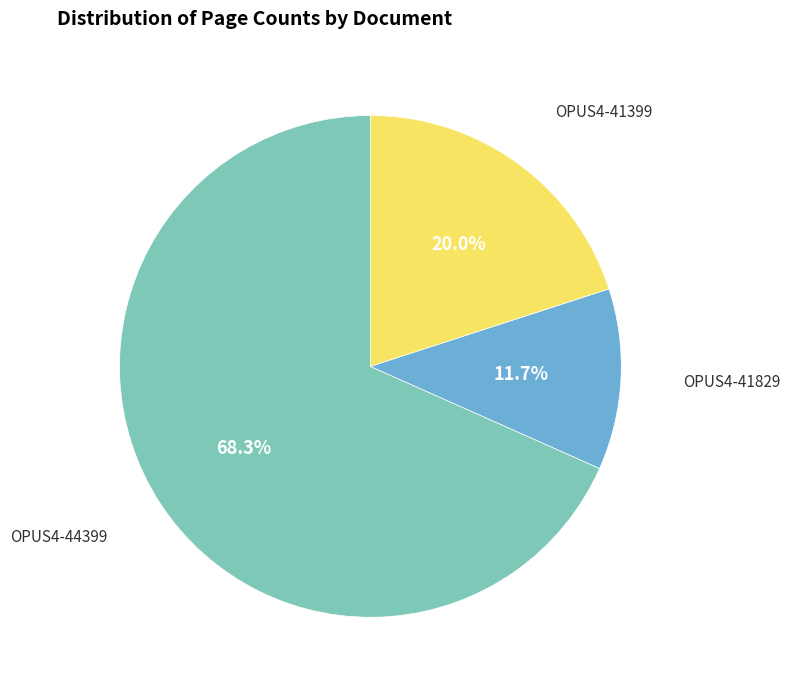

Which category has the biggest portion of the pie?

OPUS4-44399